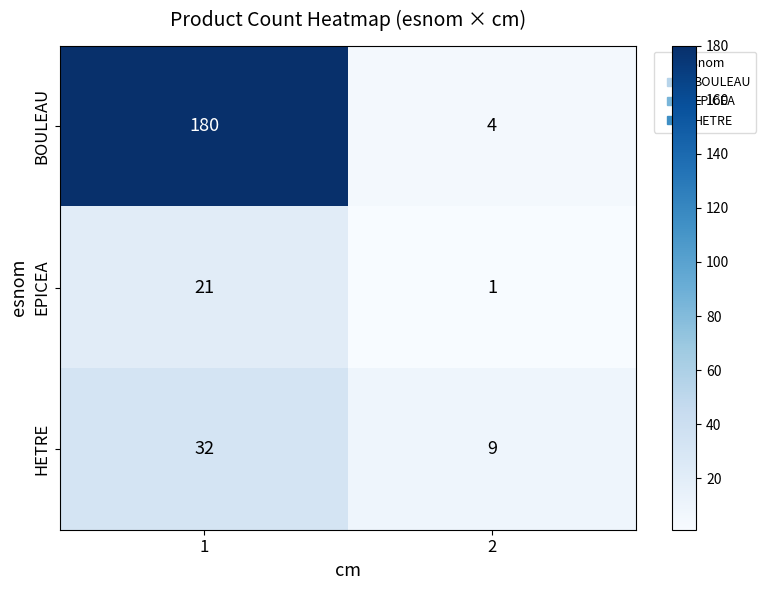

List the labels in order of EPICEA value, smallest first.

2, 1